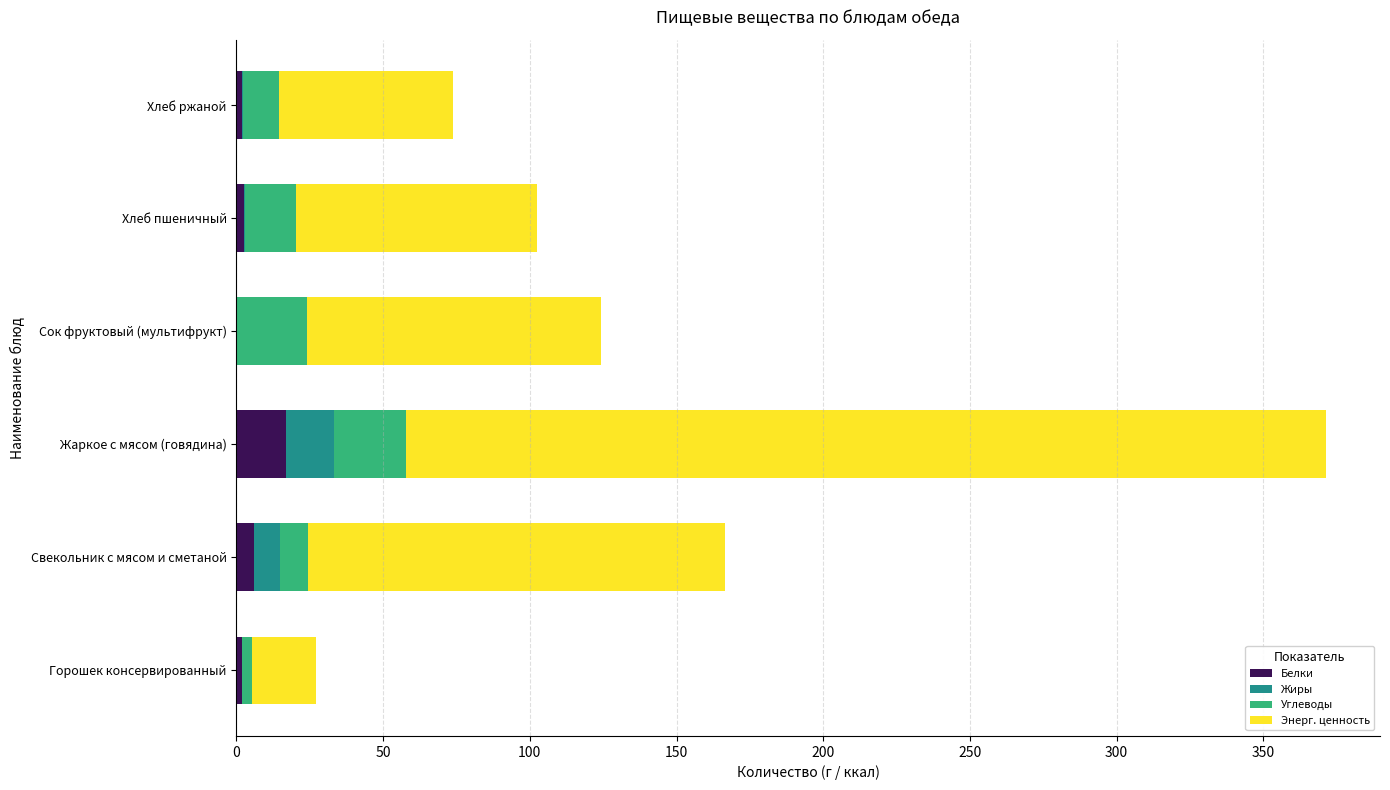

How many values in the Белки series exceed 2?

3